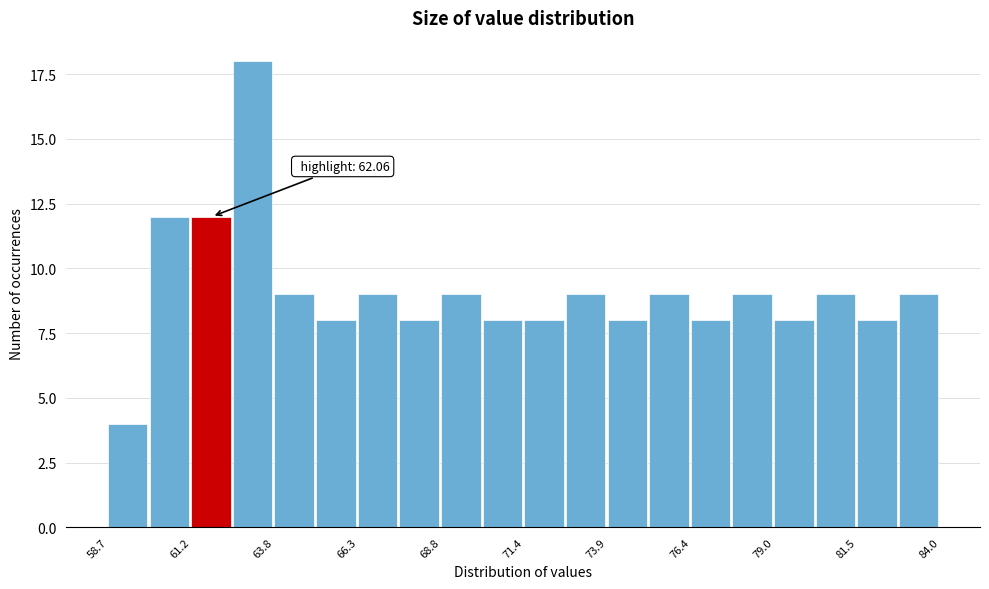

Read against the x-axis, roughly where is the centre of the tallest bar?

63.0